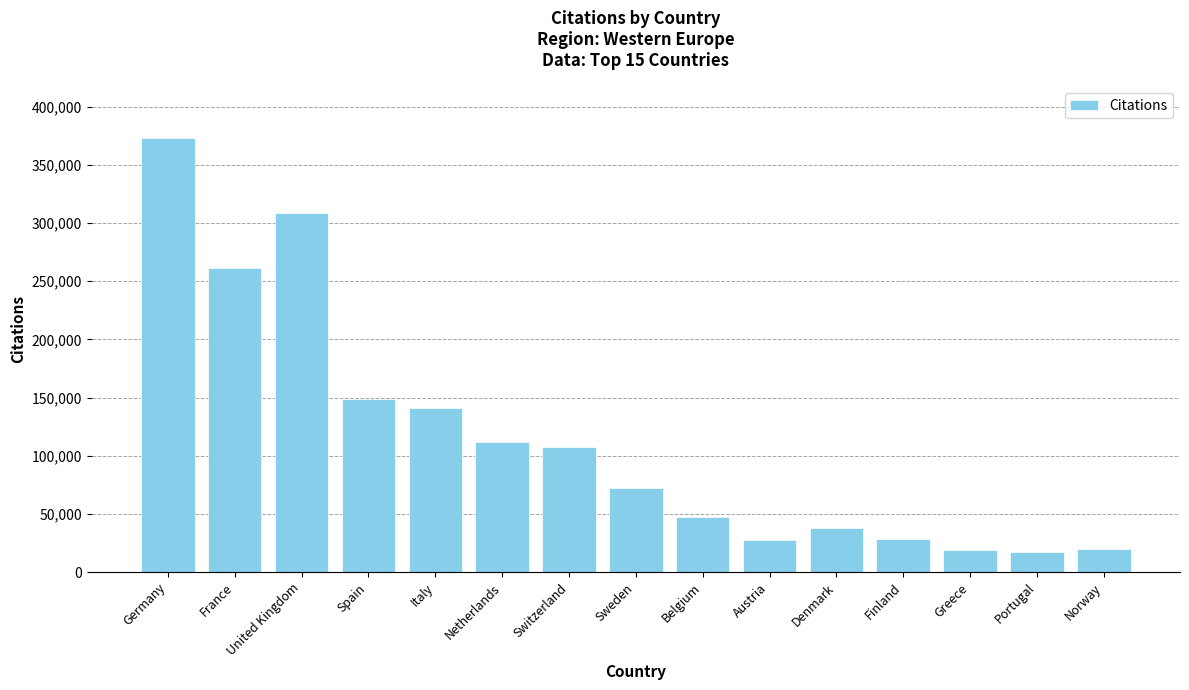

True or false: the data shows 74526 at Belgium.

False